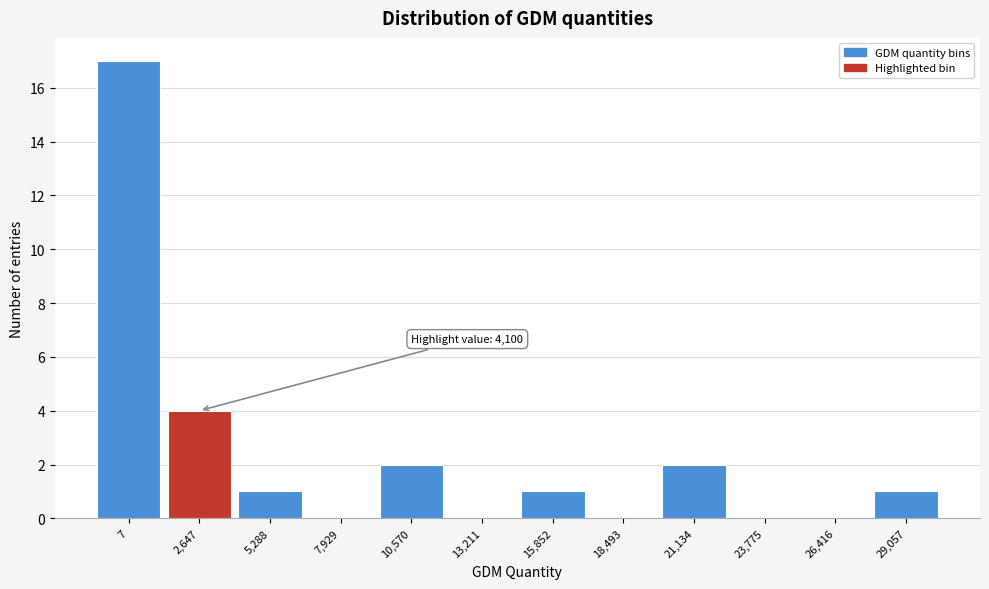

Reading left to right, what are all the values shown in this chart?

7=17	2,647=4	5,288=1	7,929=0	10,570=2	13,211=0	15,852=1	18,493=0	21,134=2	23,775=0	26,416=0	29,057=1